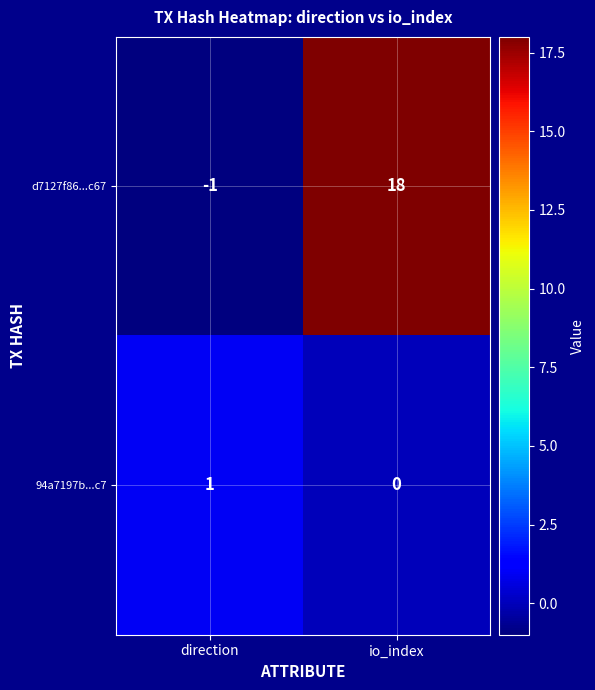

Where is d7127f86...c67 nearest to the value 8?

direction